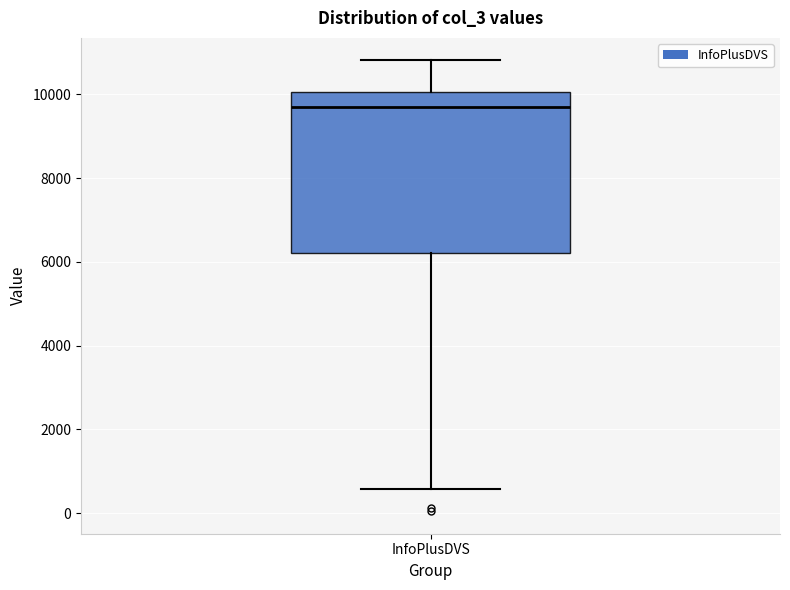

Transcribe this box plot: give where the median line is, the range the box spans, and where the two whiskers end, as read against the y-axis. The values are not printed on the chart, so give them approximately, as read against the axis.

median 9800, box 6200 to 10000, whiskers 600 to 10800